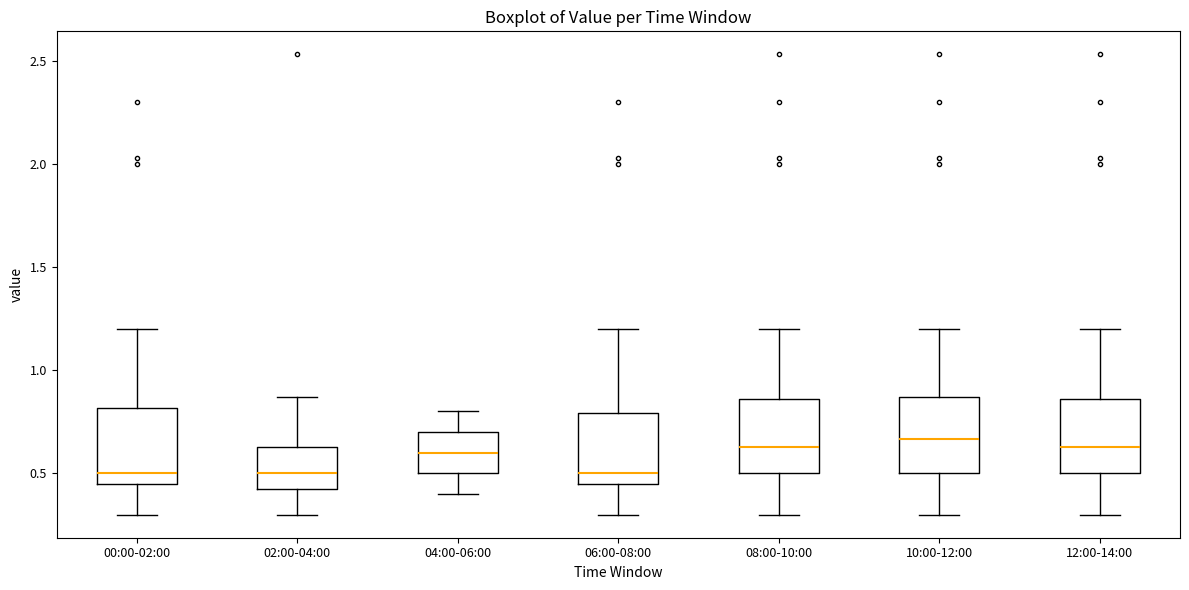

Where does the lower whisker of the box for 08:00-10:00 end on the y-axis? The values are not printed on the chart, so give them approximately, as read against the axis.

0.30